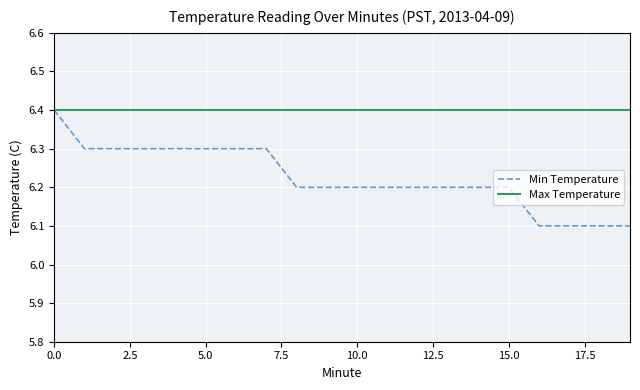

What is the average value of the Min Temperature series?

6.2